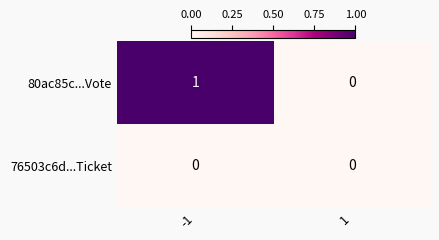

The 76503c6d...Ticket series shows 0 at 1. True or false?

True